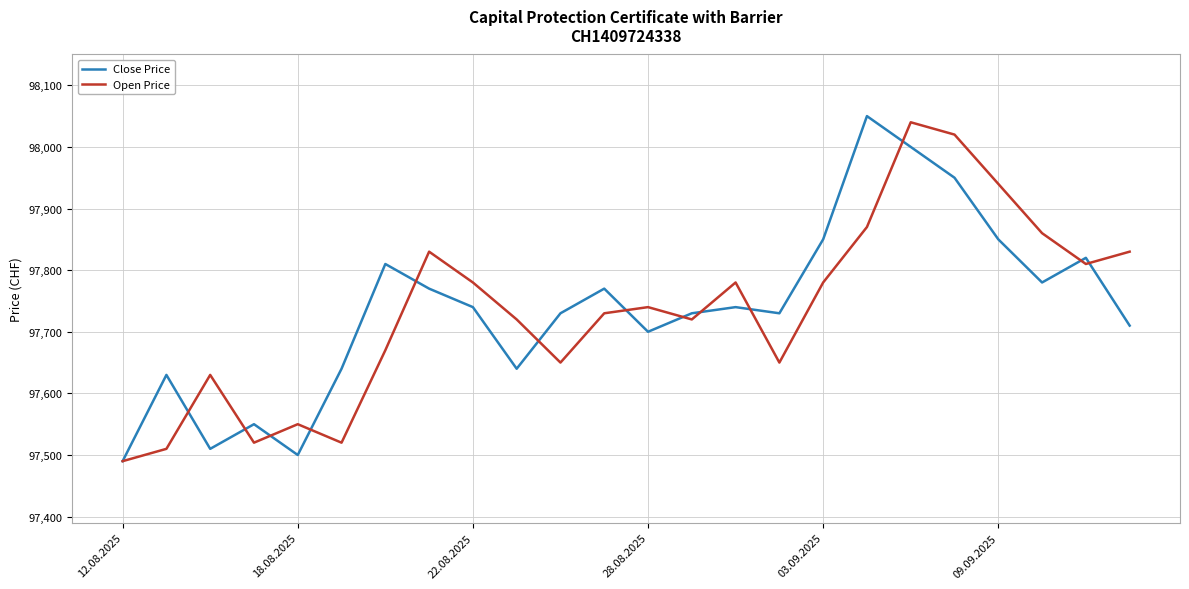

What is the minimum value for Open Price?

97490